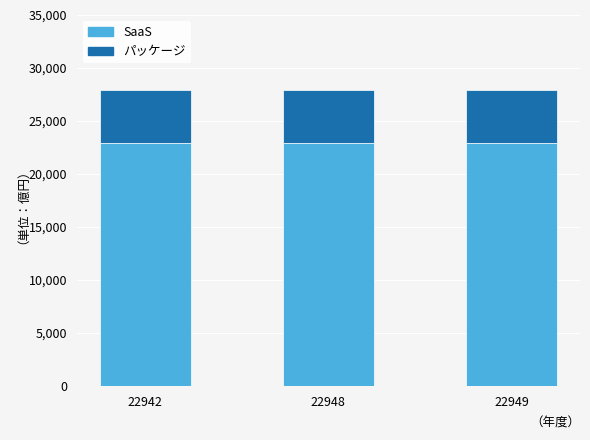

The value of SaaS at 22948 is 13169. True or false?

False